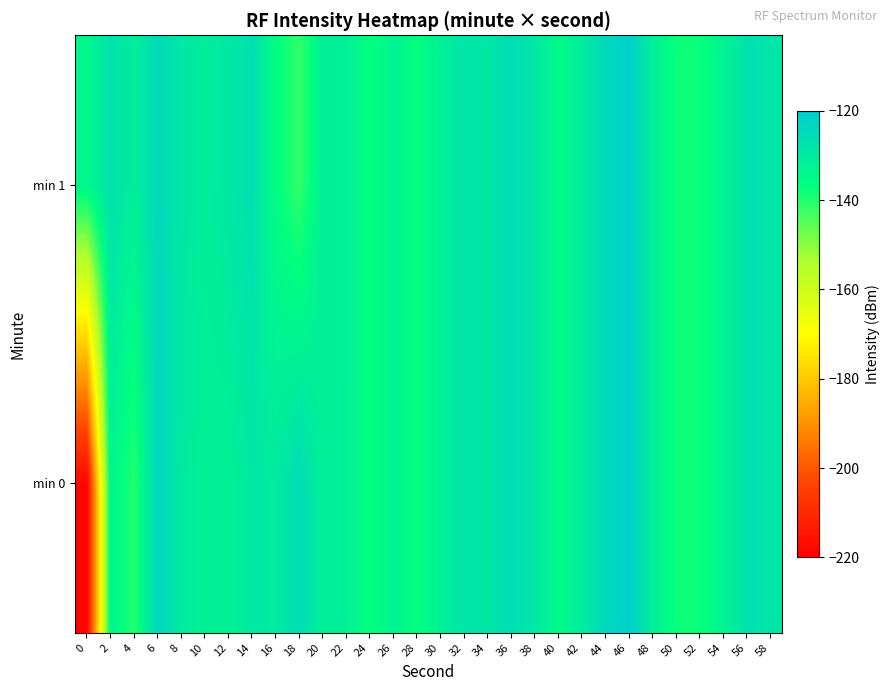

Rank the series by their average value, from lowest to highest.

min 0, min 1